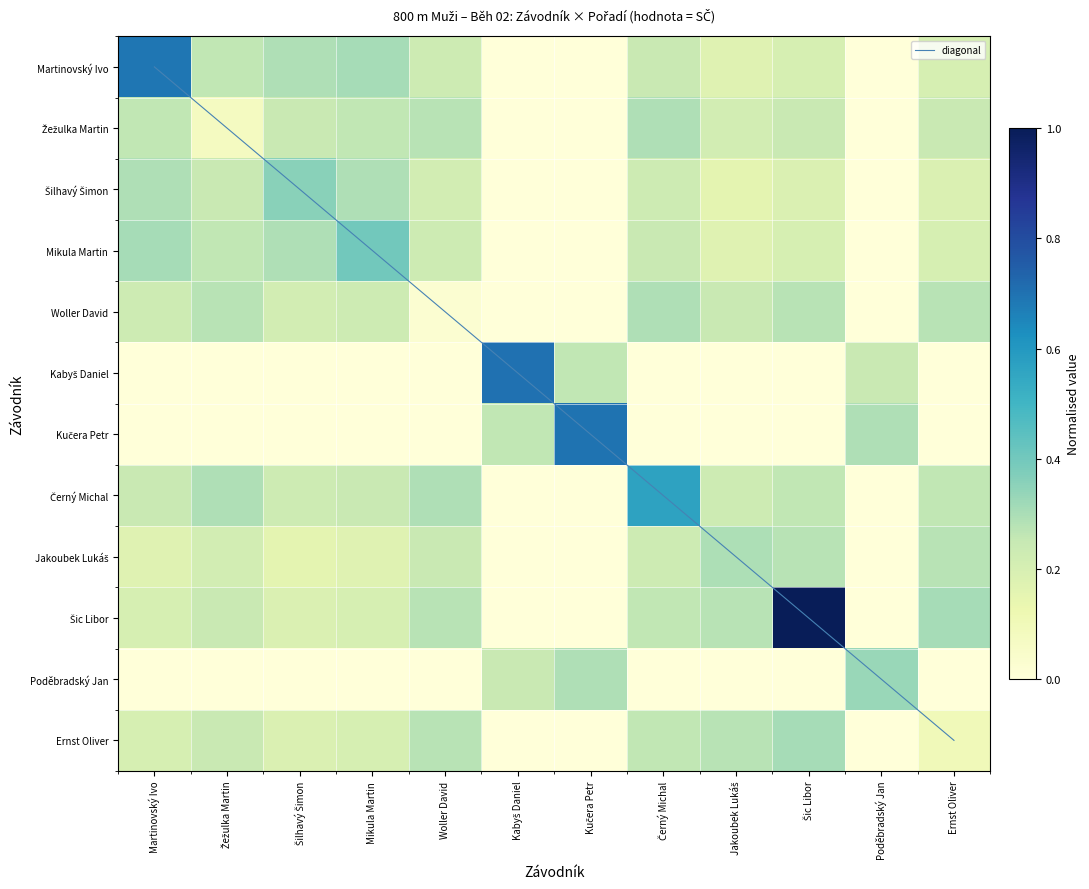

Rank the series at Ernst Oliver from highest to lowest value.

diagonal, Šic Libor, Woller David, Jakoubek Lukáš, Černý Michal, Žežulka Martin, Martinovský Ivo, Mikula Martin, Šilhavý Šimon, Ernst Oliver, Kabyš Daniel, Kučera Petr, Poděbradský Jan